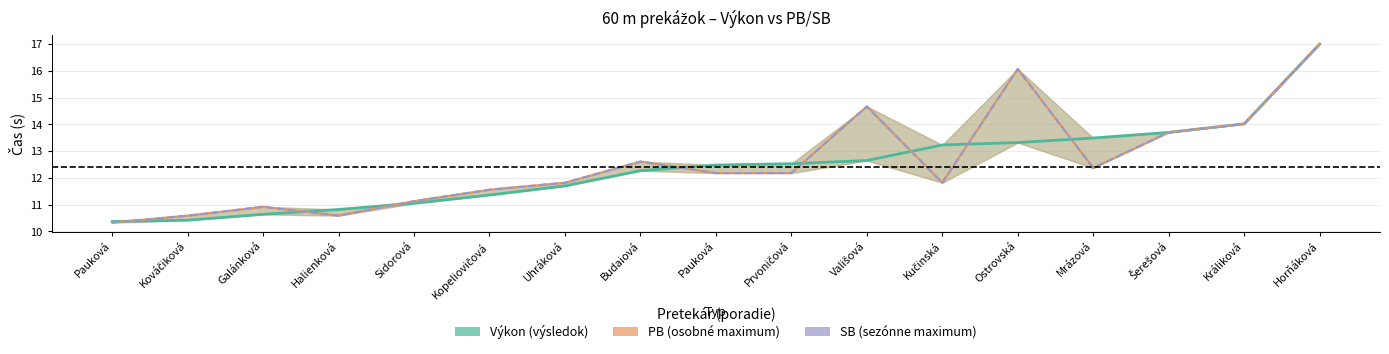

Is the value of Výkon at Kopeliovičová greater than the value of PB at Uhráková?

No